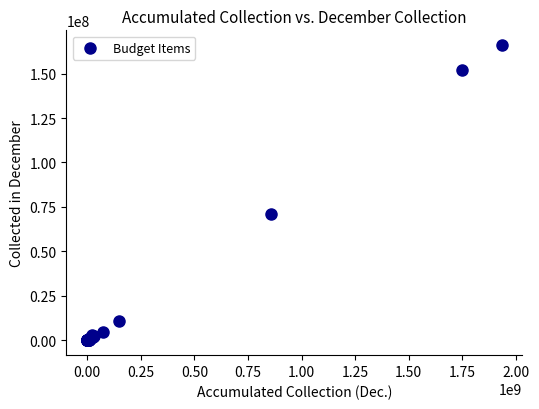

What Y value in the scatter plot is closest to 82988299?

70812867.2